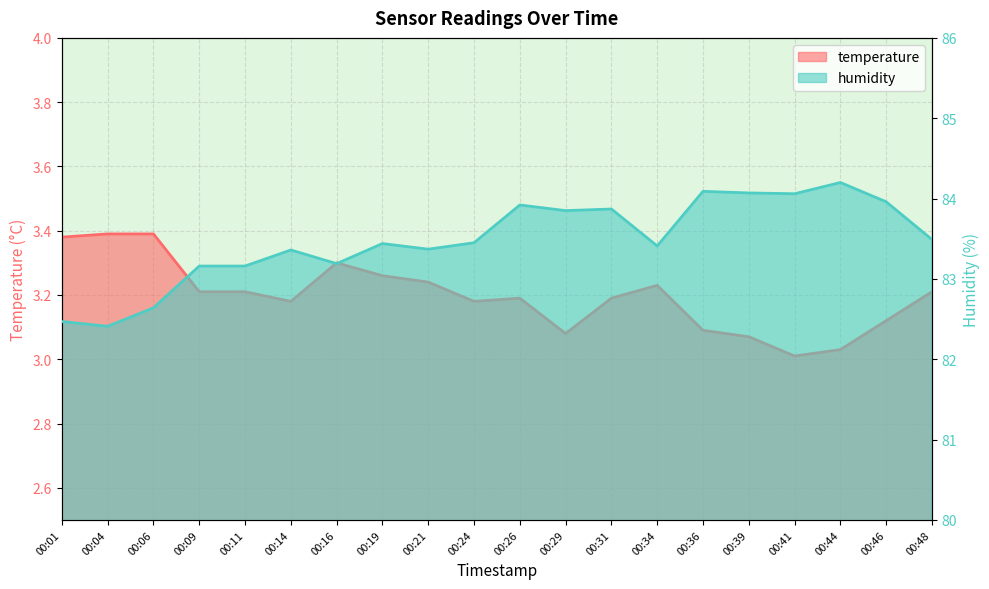

True or false: temperature and humidity cross at least once.

False